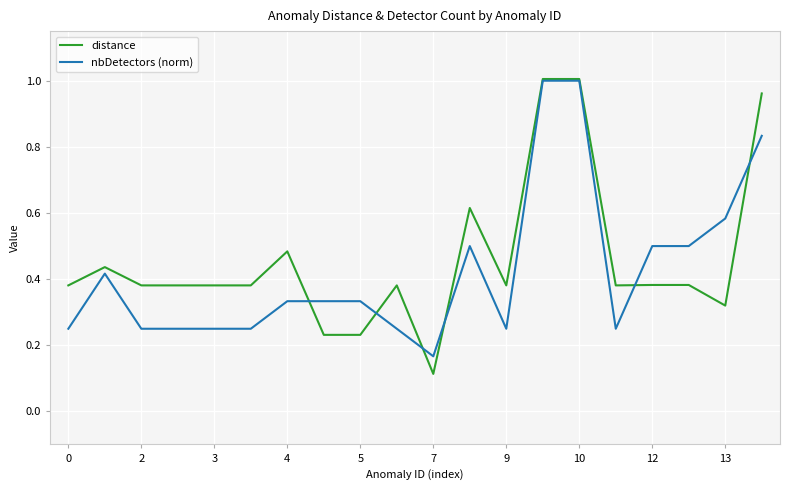

Which series has the largest range (max minus min)?

distance